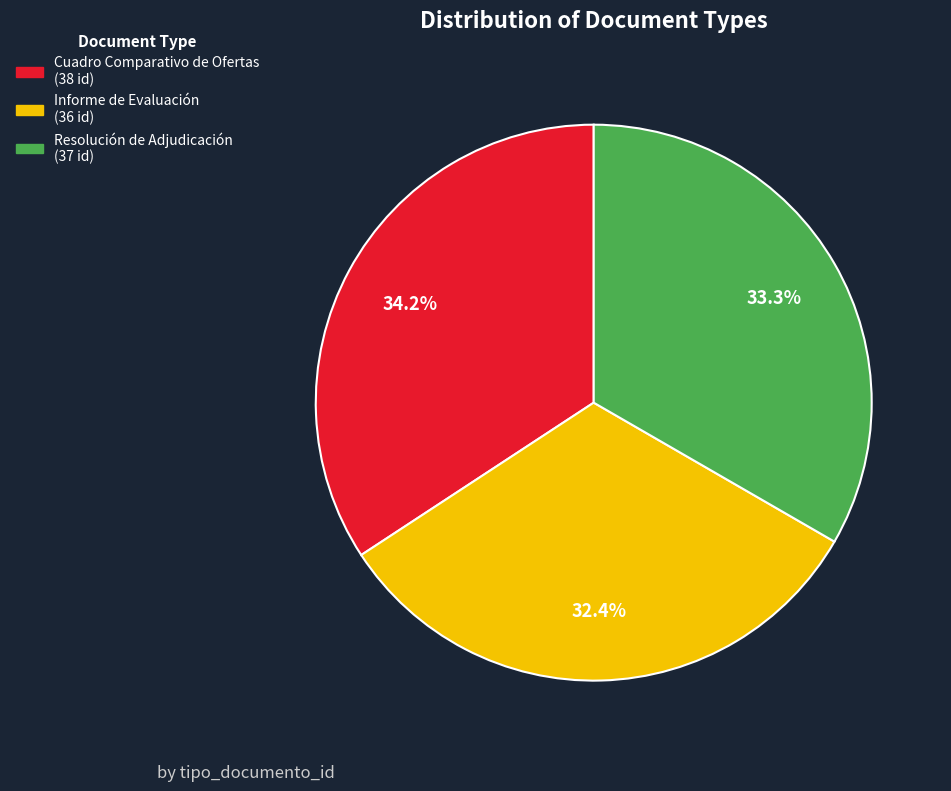

Between Cuadro Comparativo de Ofertas and Informe de Evaluación, which is larger?

Cuadro Comparativo de Ofertas